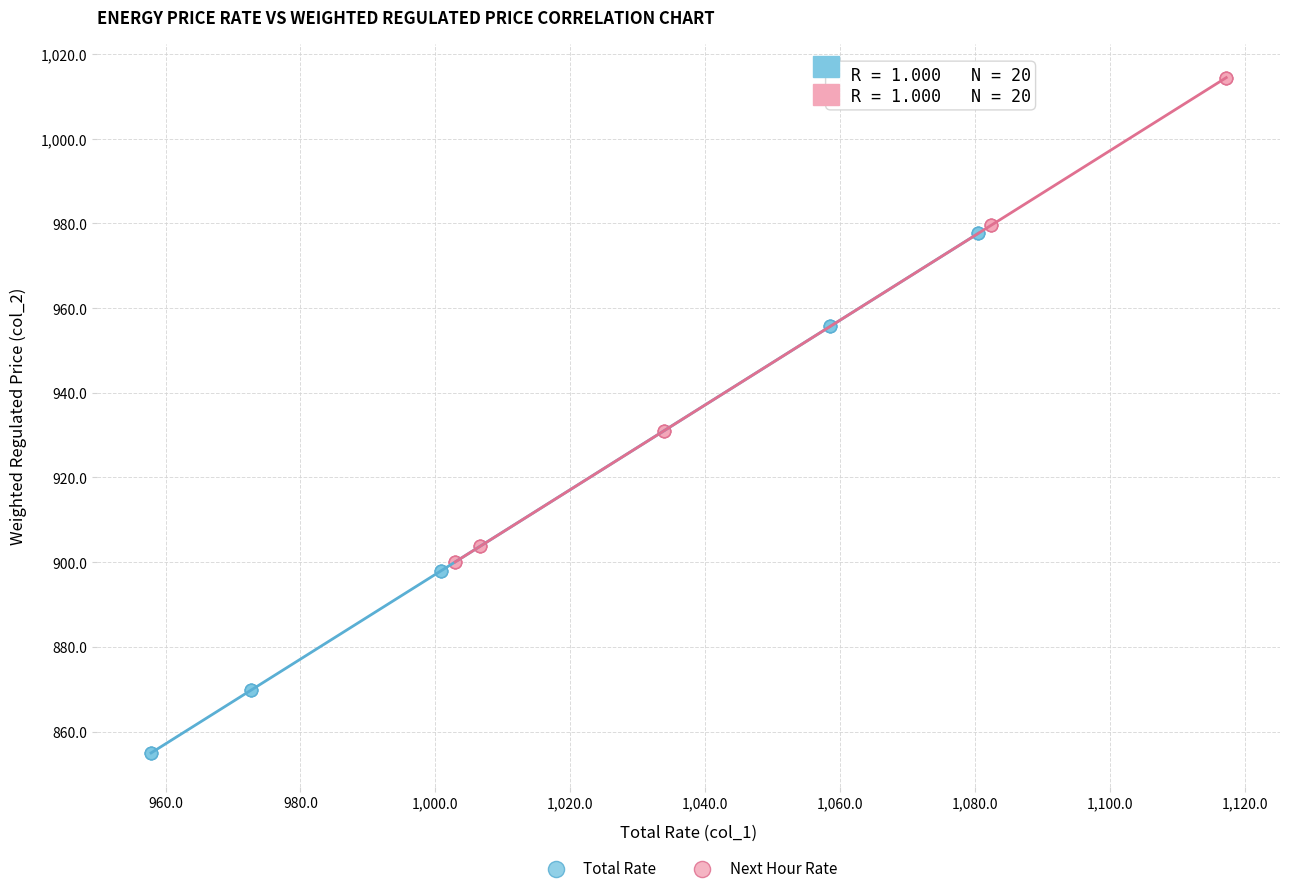

Which series has the widest spread of Y values?

Total Rate